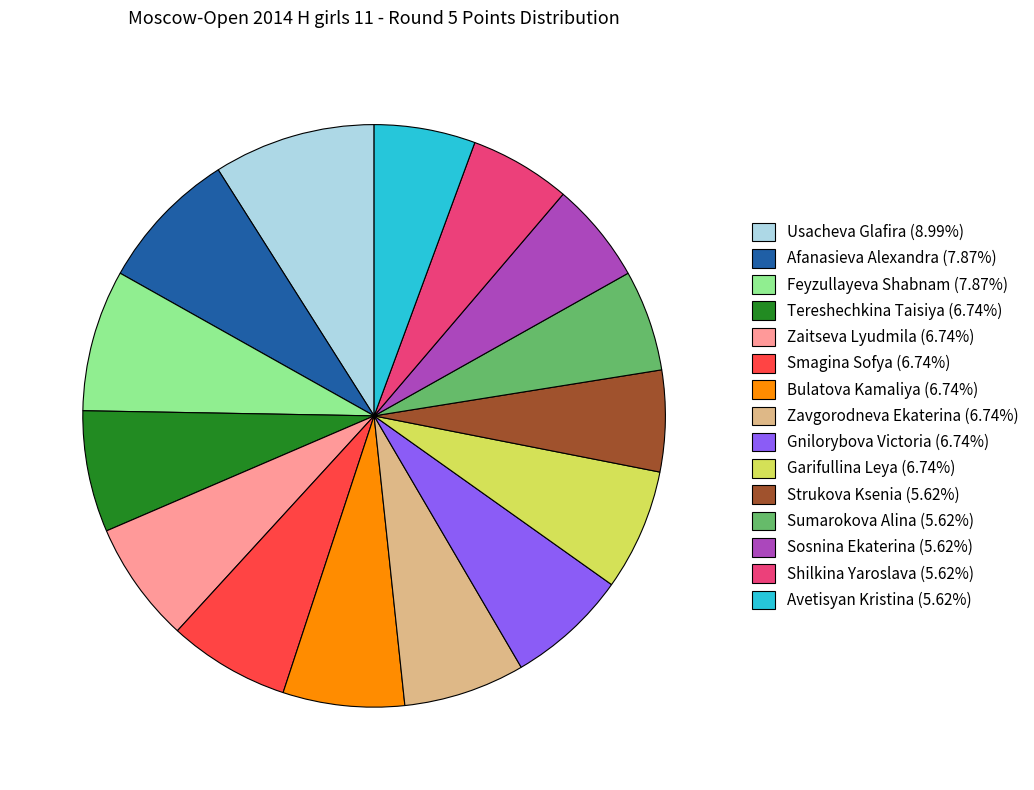

Count the number of slices in the pie.

15